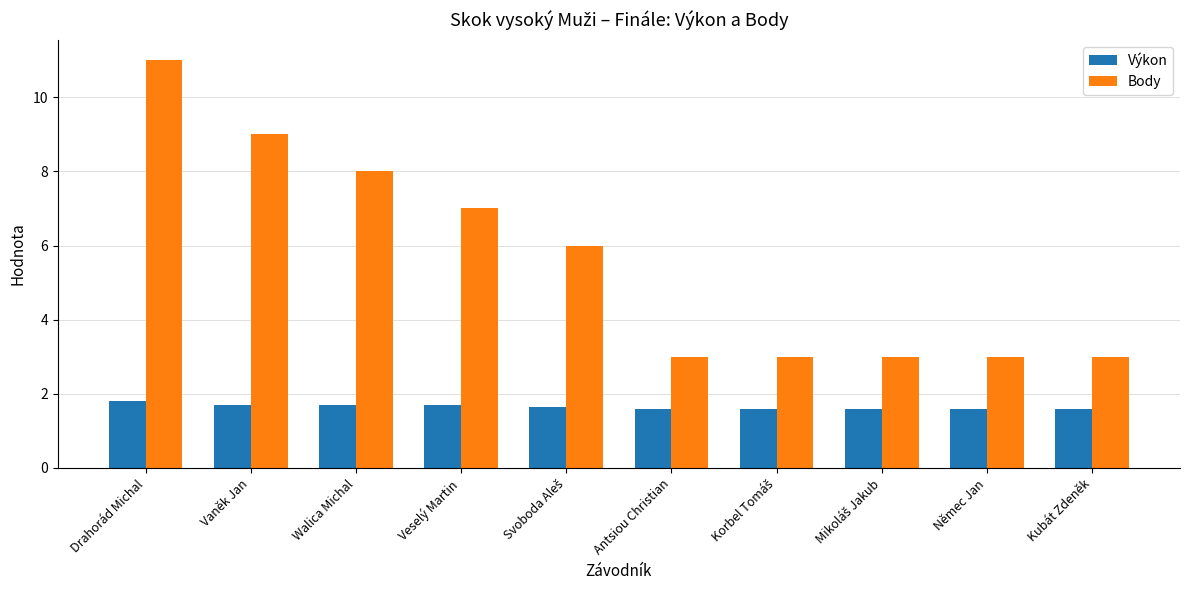

Which series has the largest range (max minus min)?

Body